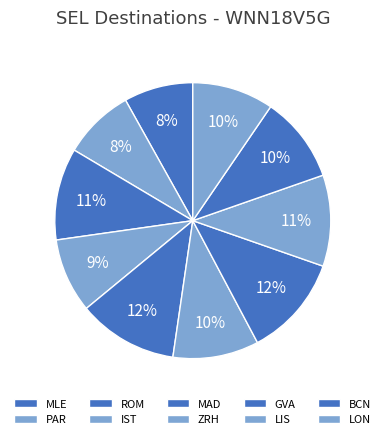

How many slices are in this pie chart?

10